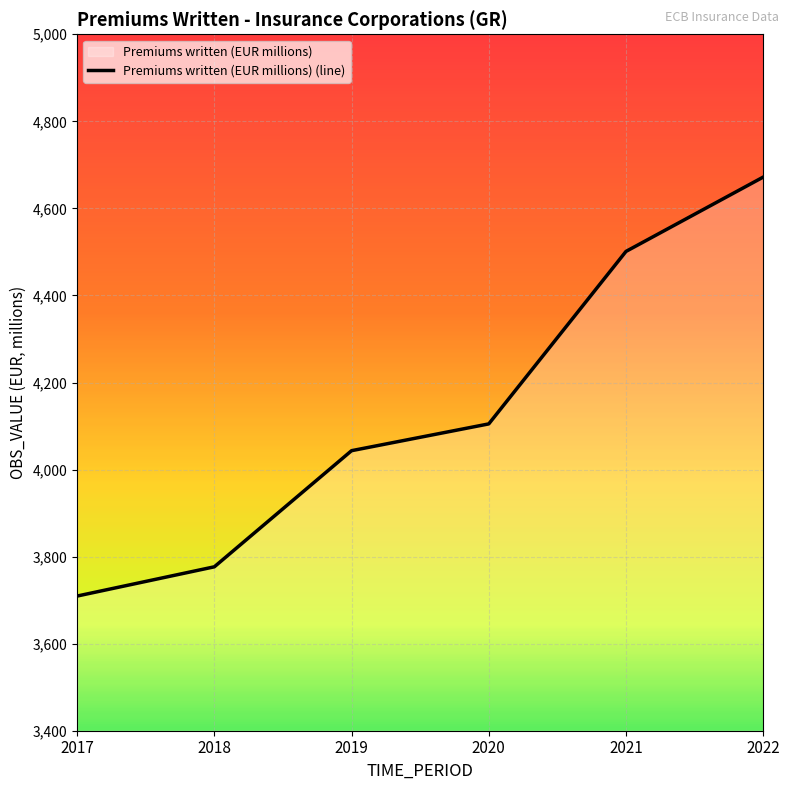

What value does the data have at 2022?

4671.9